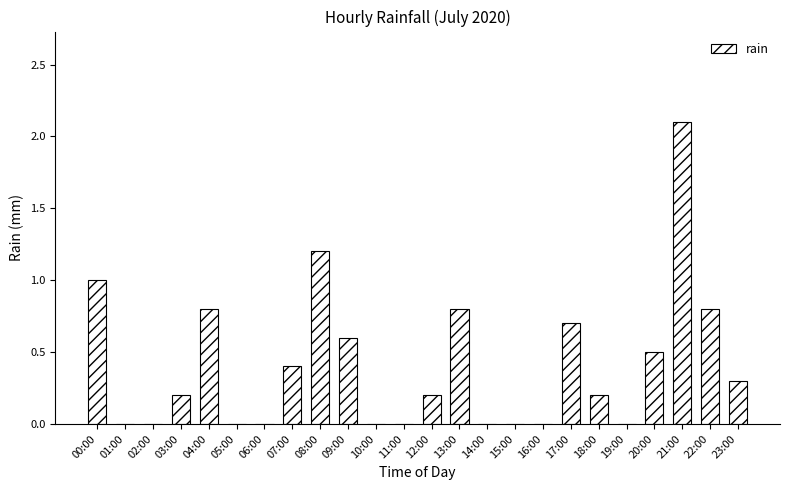

At which category does the chart reach its peak across all series?

21:00